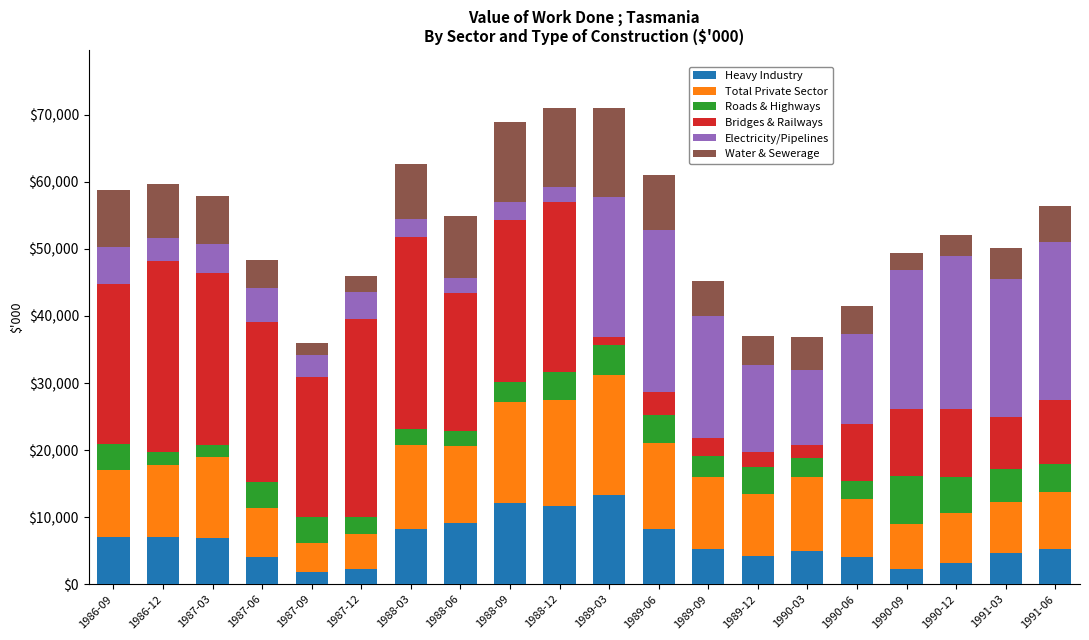

The Heavy Industry series shows 7958 at 1991-03. True or false?

False